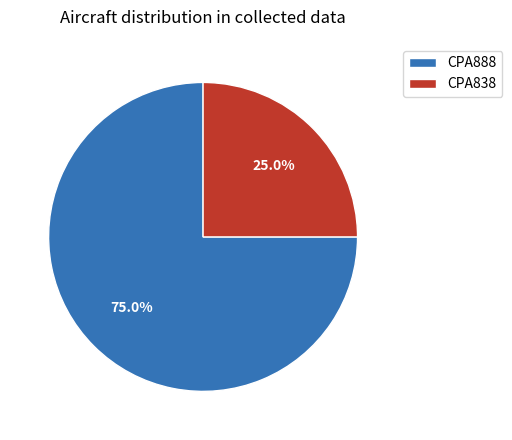

What percentage is the CPA838 slice, to the nearest percent?

25%